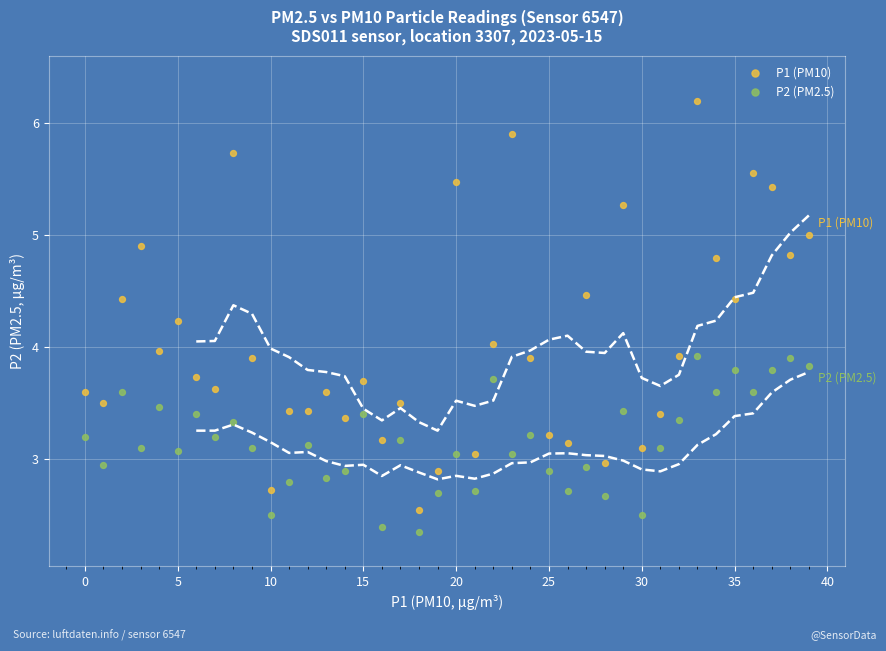

Which series contains the highest Y value?

P1 (PM10)